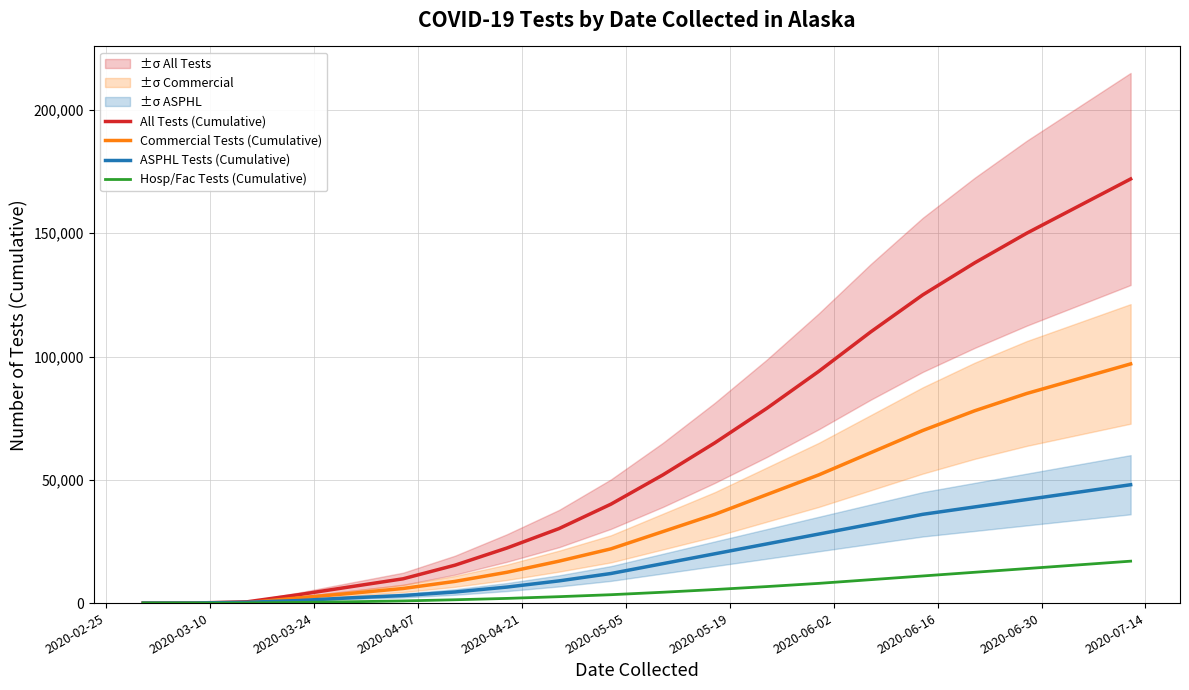

What is the highest value of the Commercial Tests (Cumulative) series?

97000